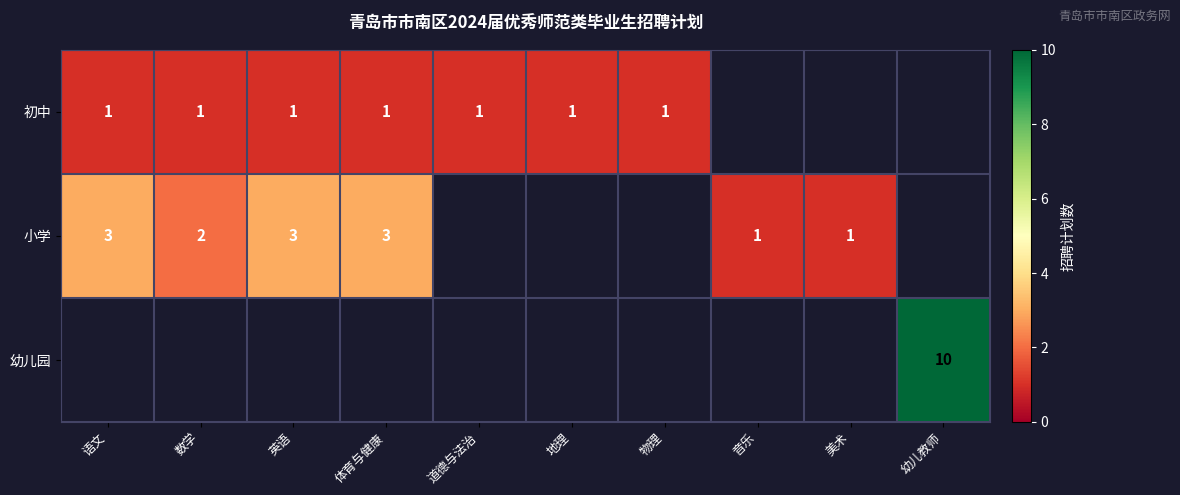

What is the maximum value shown in the chart?

10.0